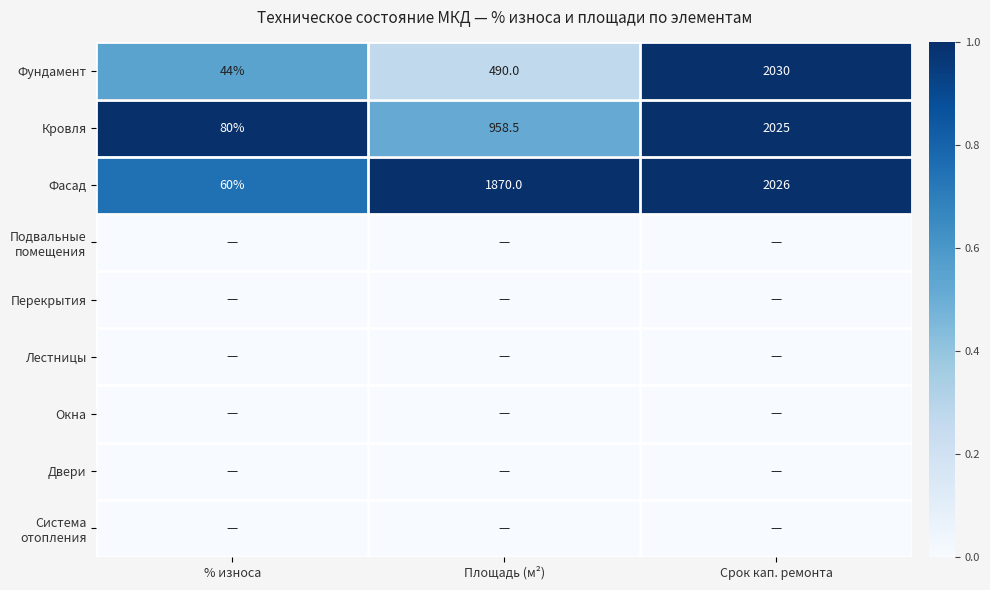

True or false: Фасад has a value of 2026.0 at Срок кап. ремонта.

True